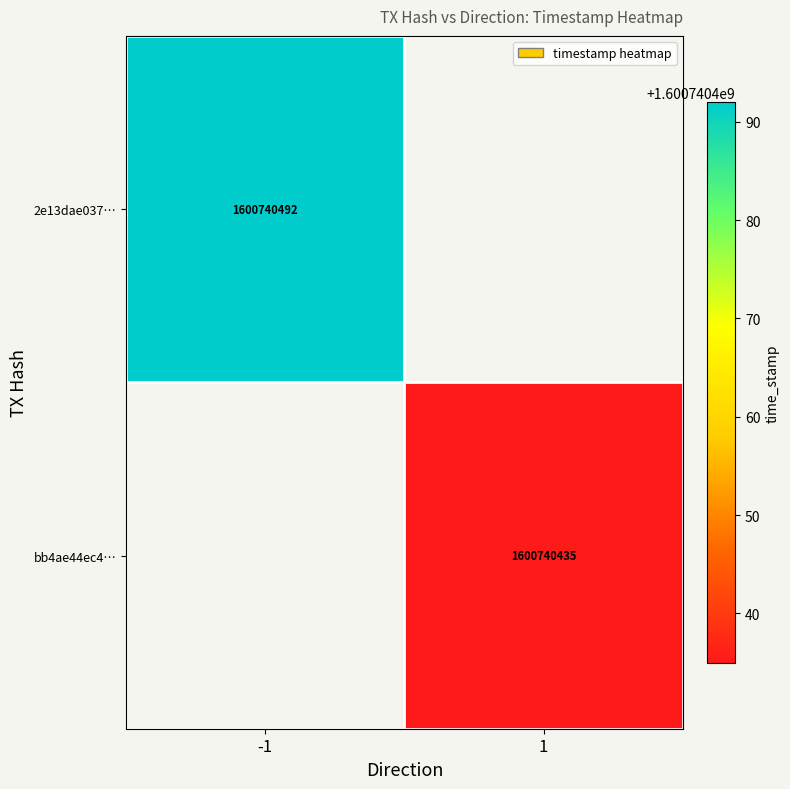

Rank the series at -1 from highest to lowest value.

2e13dae037b3d606e917e65476652b813832844, bb4ae44ec4e2d956fa373cb54decef23cb070c4